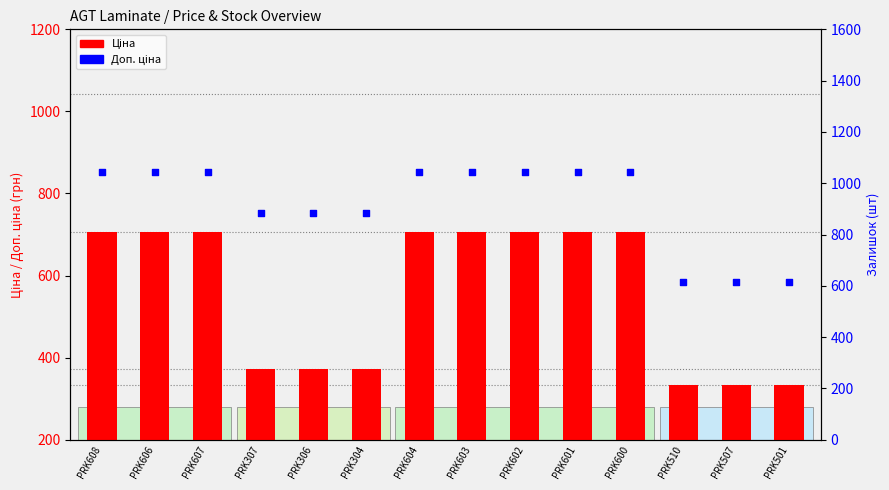

At which category is the sum across all series the highest?

PRK608